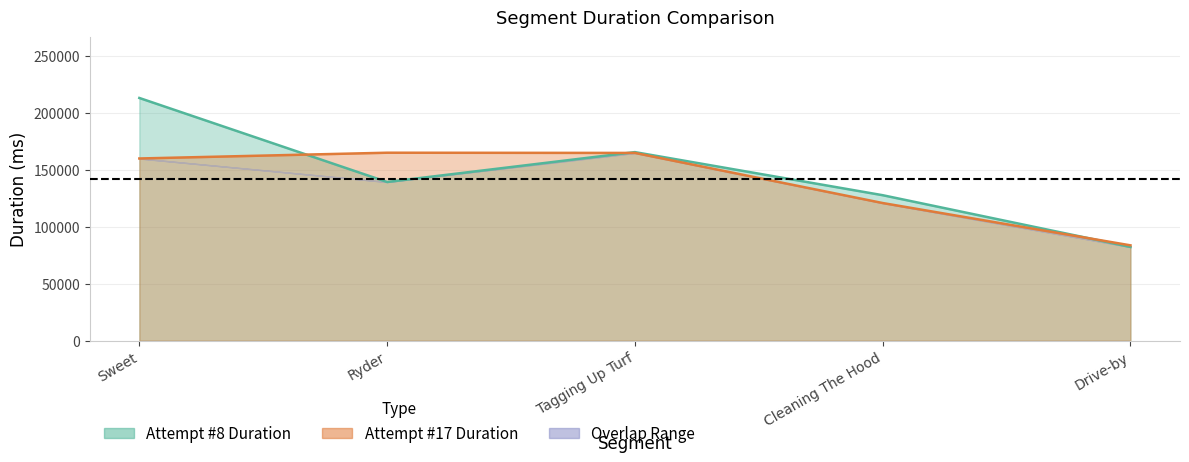

At which category is the sum across all series the highest?

Sweet